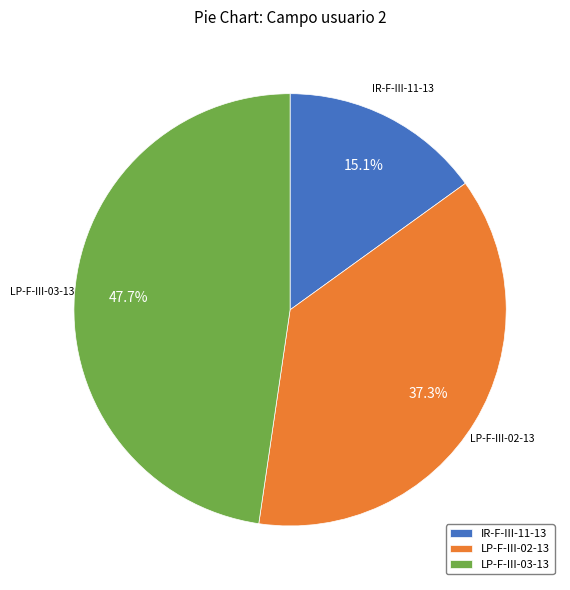

Does LP-F-III-02-13 represent more than half of the total?

No